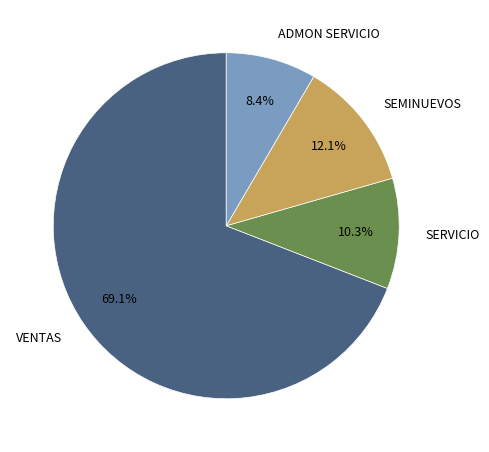

True or false: ADMON SERVICIO accounts for 1% of the total.

False